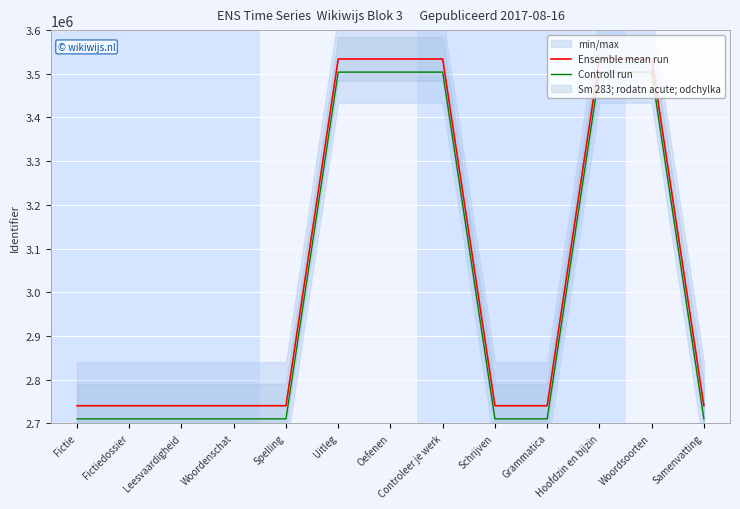

Is it true that Controll run equals 4829425 at Fictiedossier?

False